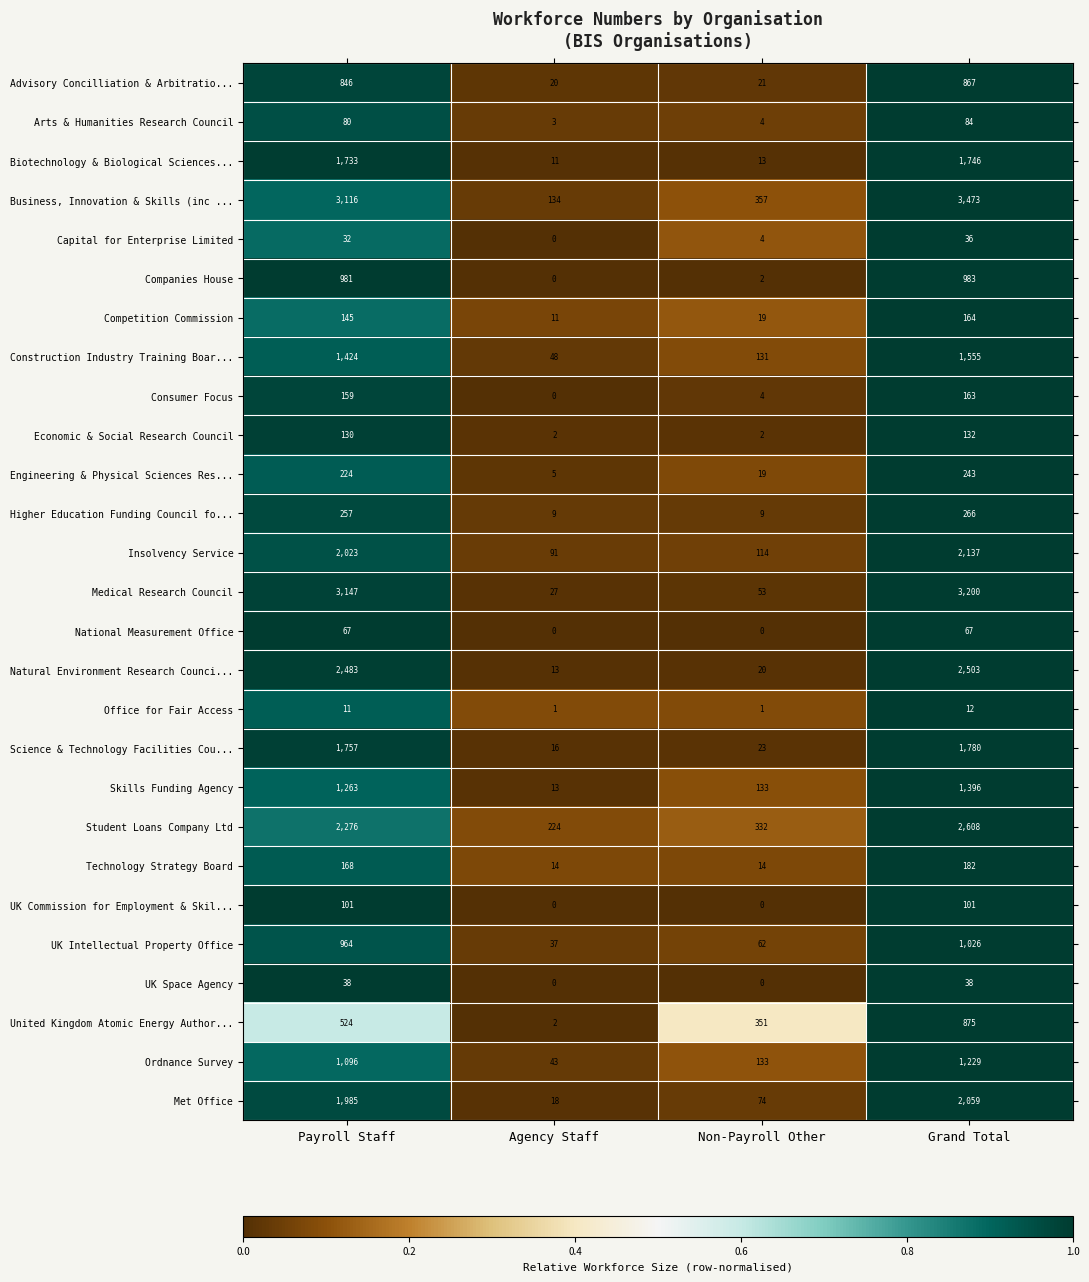

List the series in order of their peak value, highest first.

Business, Innovation & Skills (inc ..., Medical Research Council, Student Loans Company Ltd, Natural Environment Research Counci..., Insolvency Service, Met Office, Science & Technology Facilities Cou..., Biotechnology & Biological Sciences..., Construction Industry Training Boar..., Skills Funding Agency, Ordnance Survey, UK Intellectual Property Office, Companies House, United Kingdom Atomic Energy Author..., Advisory Concilliation & Arbitratio..., Higher Education Funding Council fo..., Engineering & Physical Sciences Res..., Technology Strategy Board, Competition Commission, Consumer Focus, Economic & Social Research Council, UK Commission for Employment & Skil..., Arts & Humanities Research Council, National Measurement Office, UK Space Agency, Capital for Enterprise Limited, Office for Fair Access